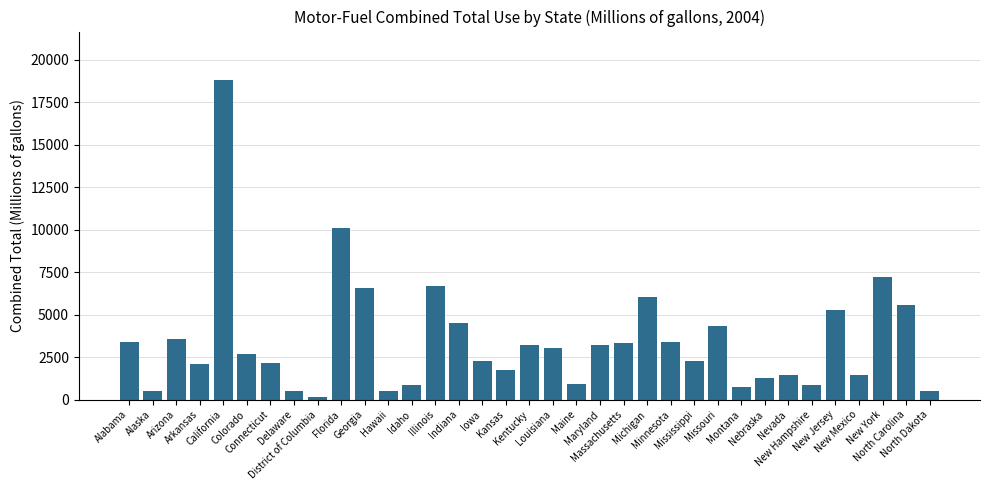

What is the sum of all values?

121173